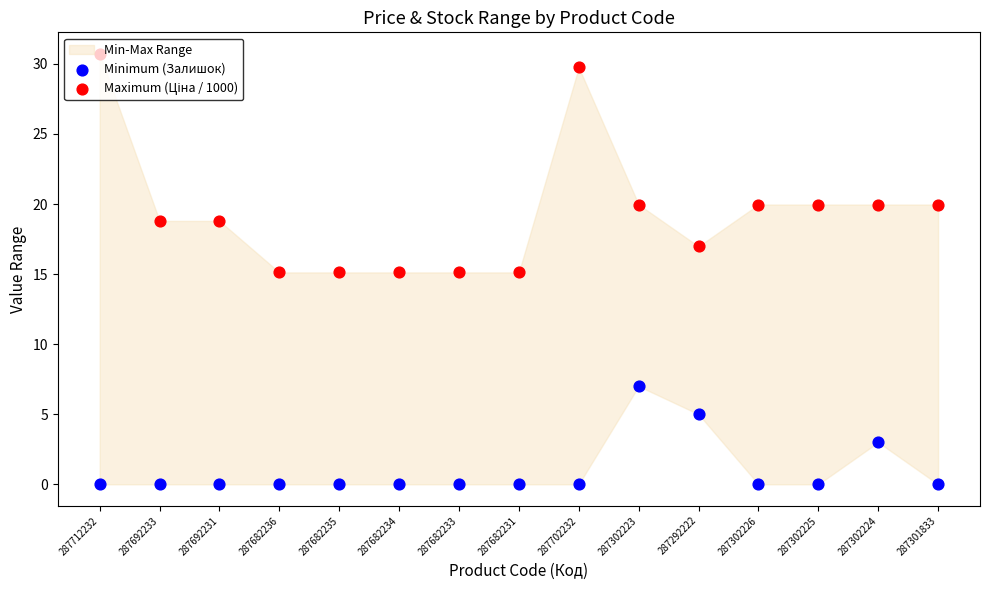

At how many categories does at least one series exceed 11?

15